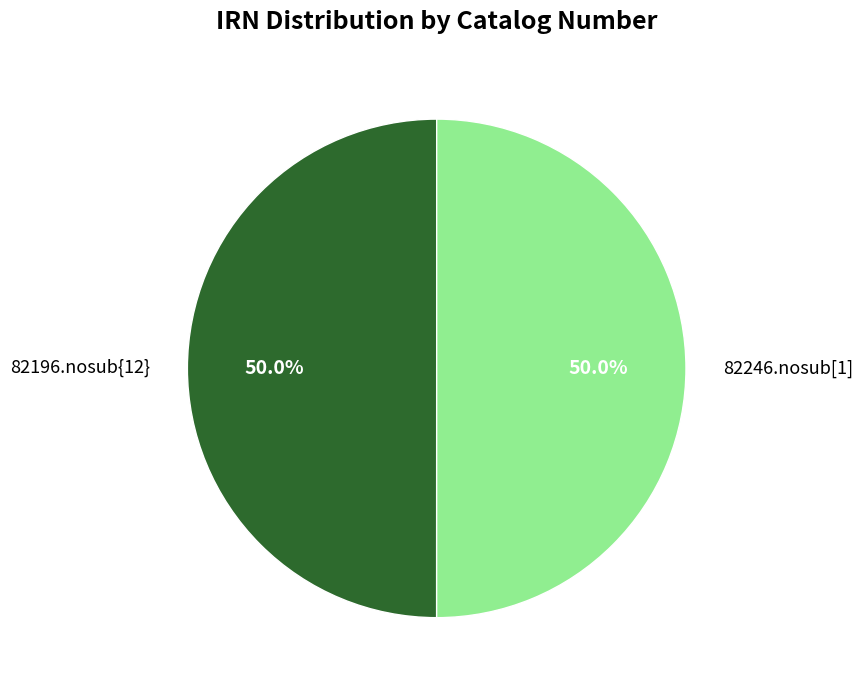

To the nearest percent, what portion does 82196.nosub{12} represent?

50%